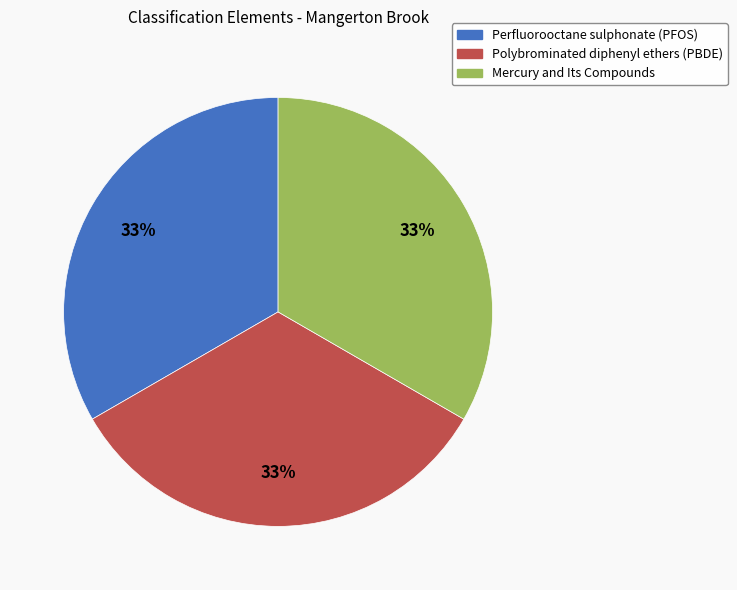

Combined, do Perfluorooctane sulphonate (PFOS) and Polybrominated diphenyl ethers (PBDE) account for over 50%?

Yes